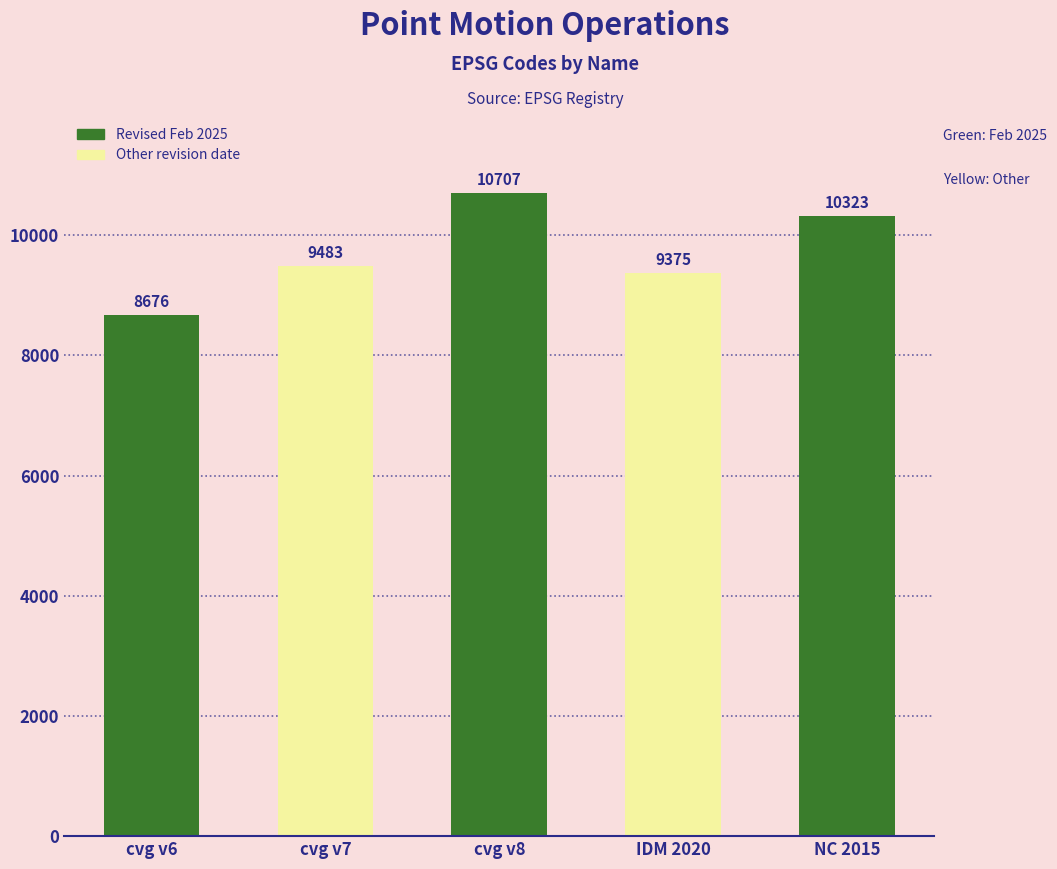

Is it true that the value at NC 2015 is 10323?

True